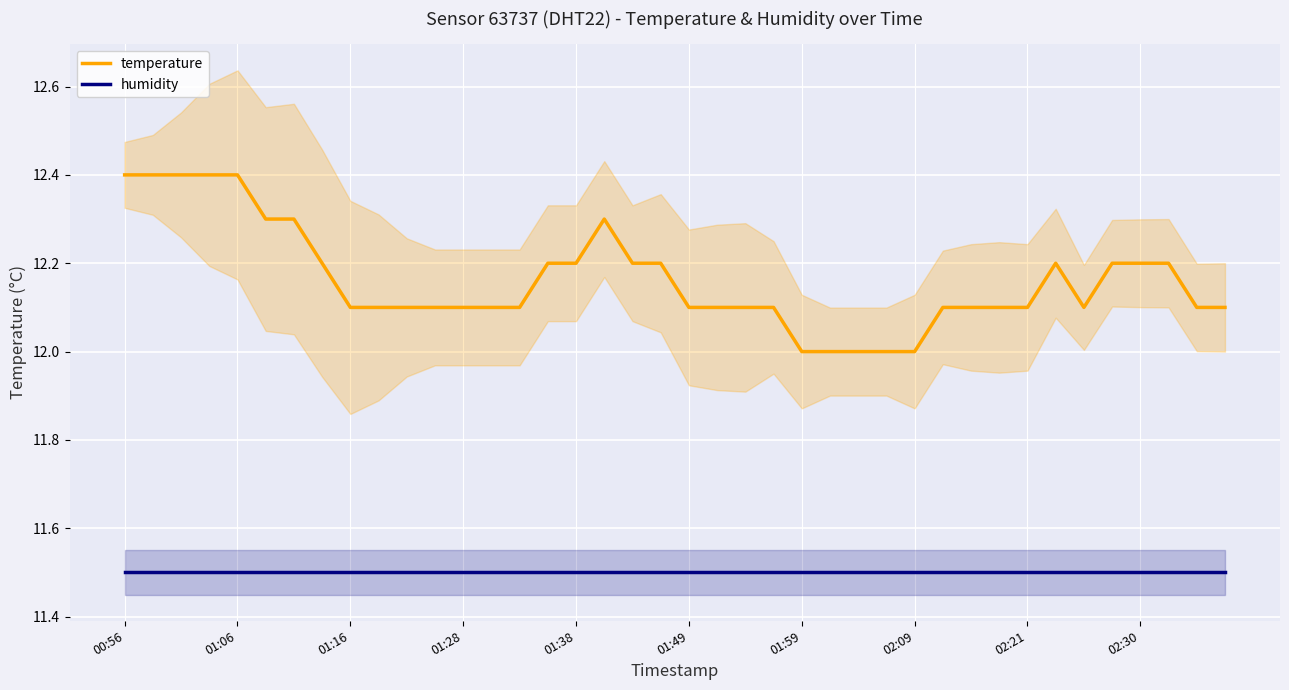

At which category is the sum across all series the highest?

00:56